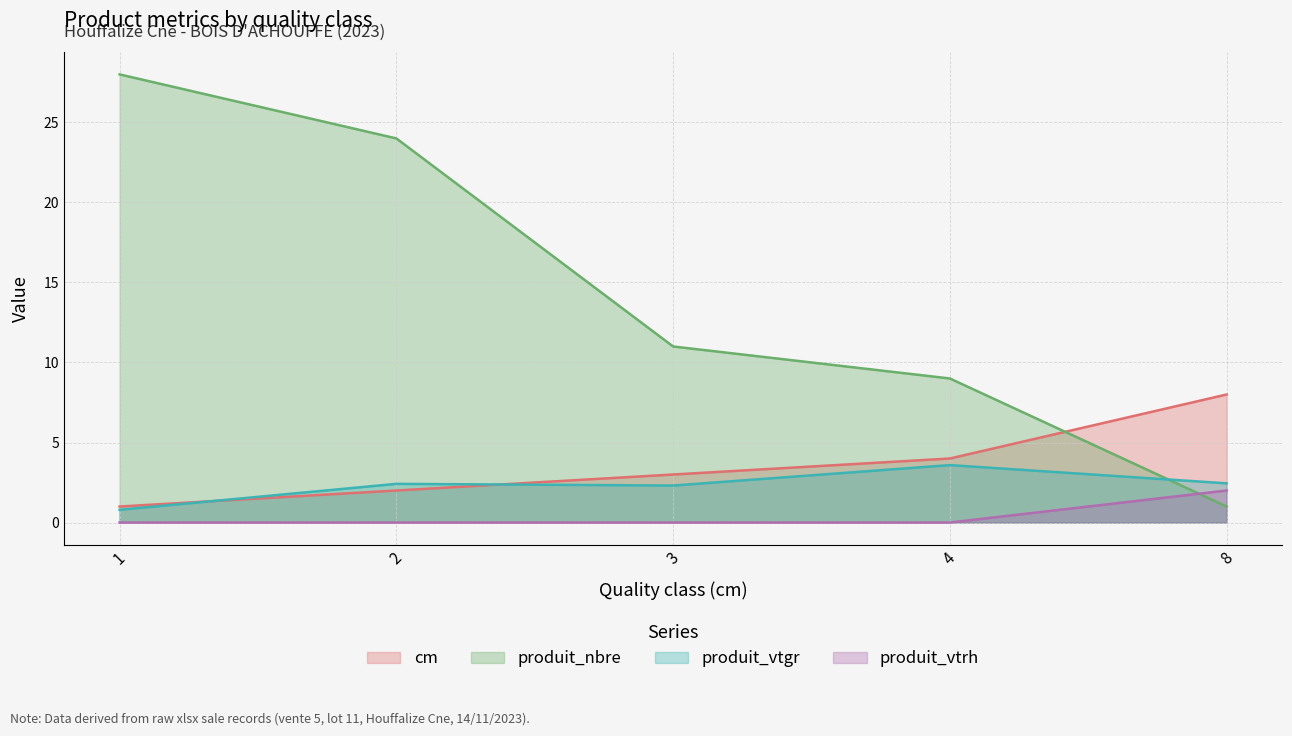

Reading left to right, what are all the values shown in this chart?

cm: 1=1.0	2=2.0	3=3.0	4=4.0	8=8.0
produit_nbre: 1=28.0	2=24.0	3=11.0	4=9.0	8=1.0
produit_vtgr: 1=0.8	2=2.4	3=2.3	4=3.6	8=2.4
produit_vtrh: 1=0.0	2=0.0	3=0.0	4=0.0	8=2.0